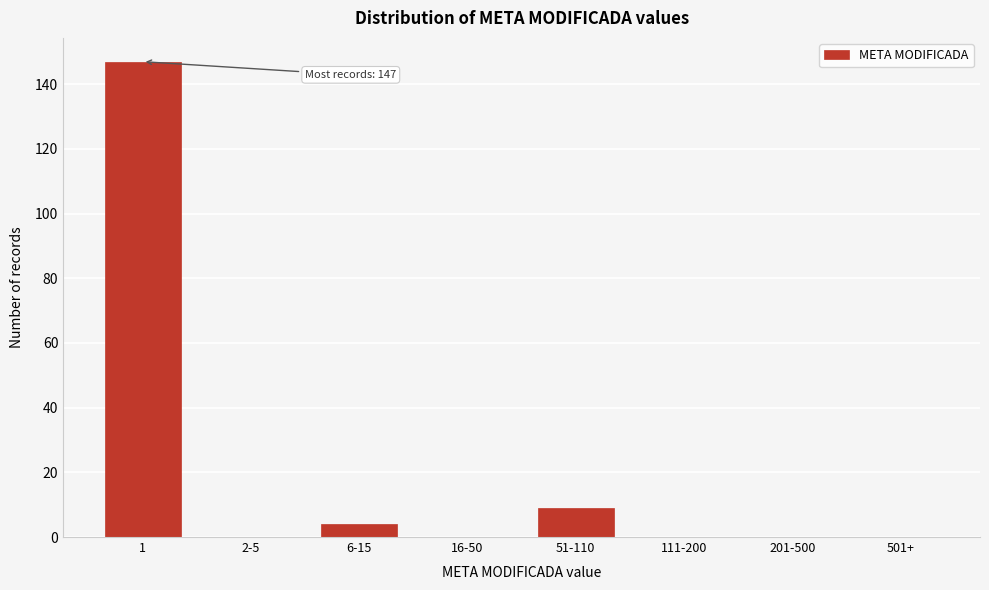

Reading right to left, list all the values displayed in this chart.

501+=0	201-500=0	111-200=0	51-110=9	16-50=0	6-15=4	2-5=0	1=147